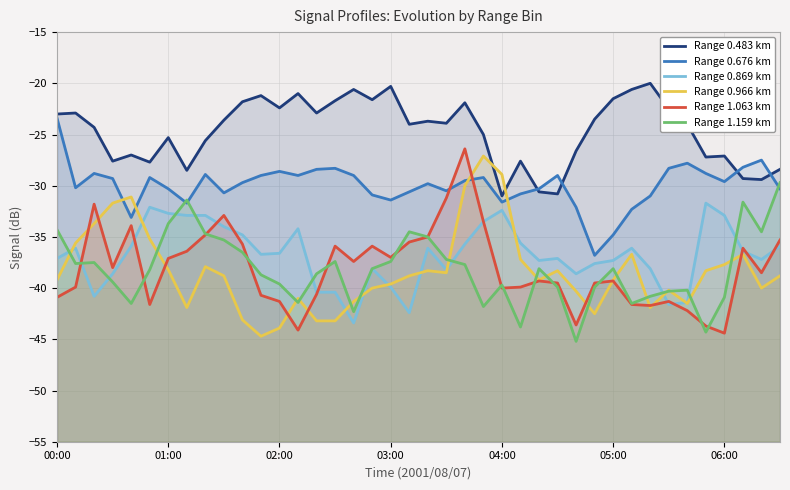

Which series changed the most between 03:00 and 32?

Range 0.966 km